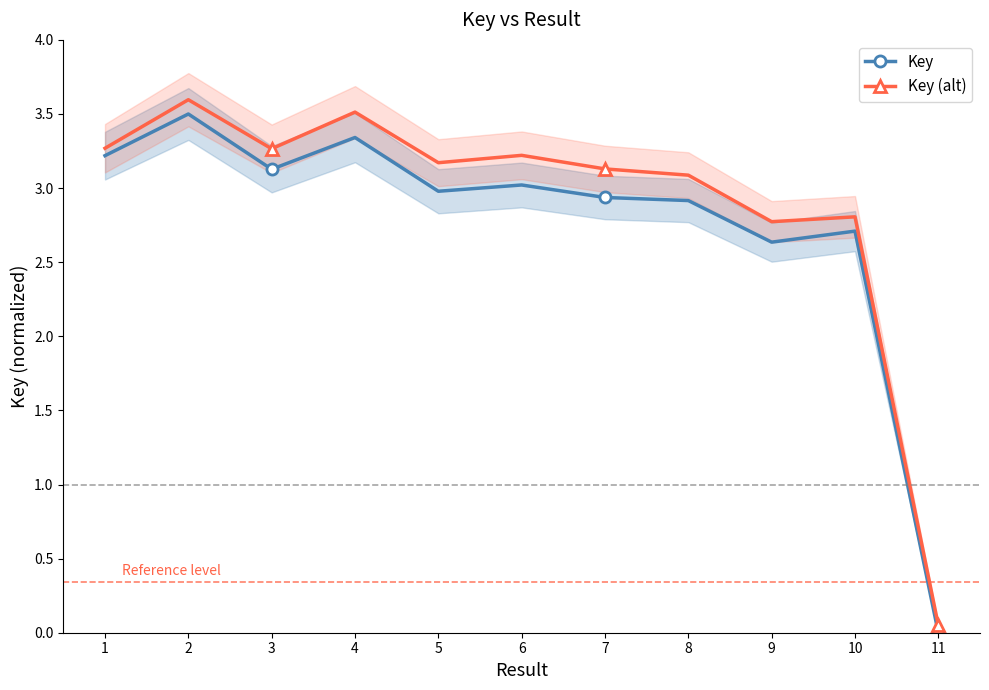

At how many categories does at least one series exceed 3?

8